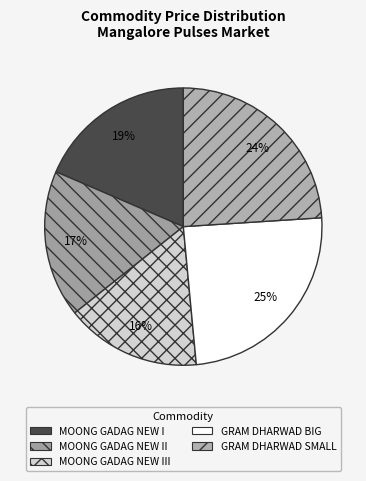

What is the change in value from MOONG GADAG NEW III to GRAM DHARWAD SMALL?

+3000